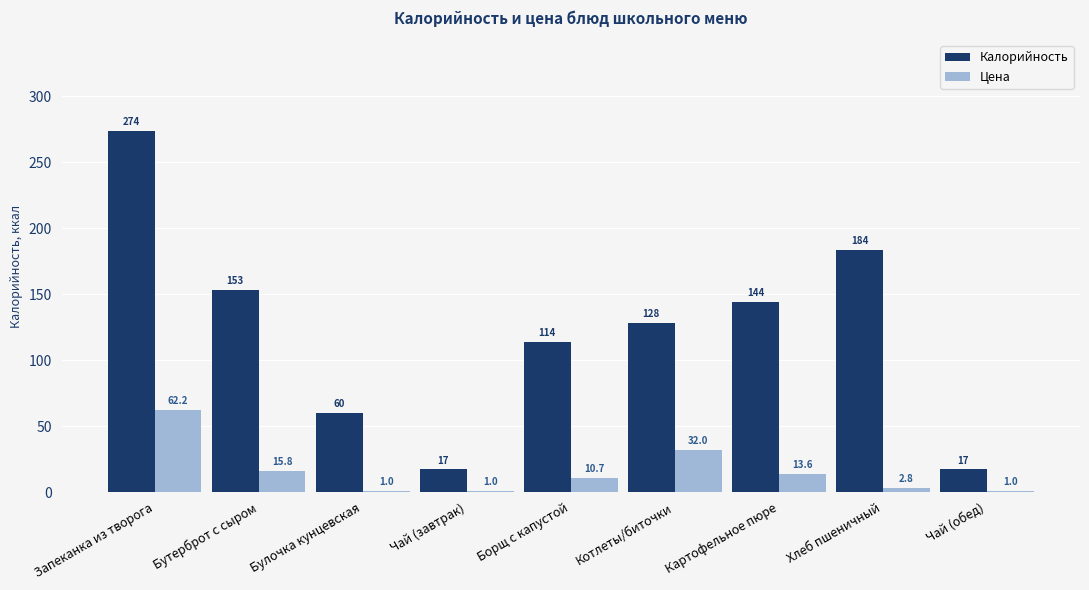

The value of Калорийность at Хлеб пшеничный is 183.8. True or false?

True